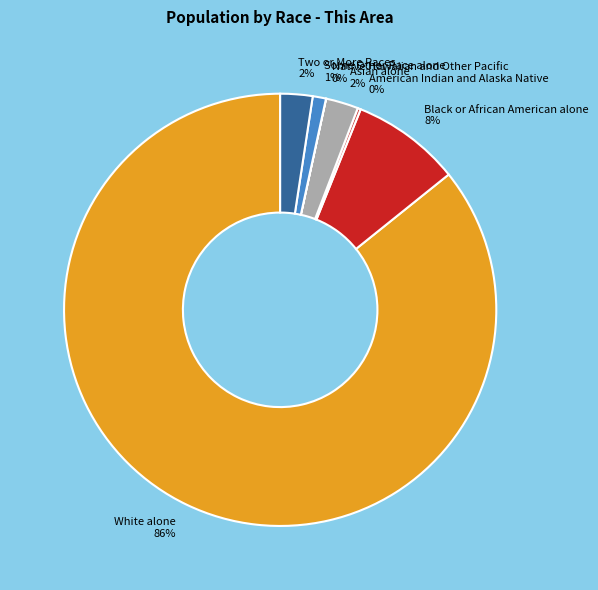

Which slice is the largest?

White alone